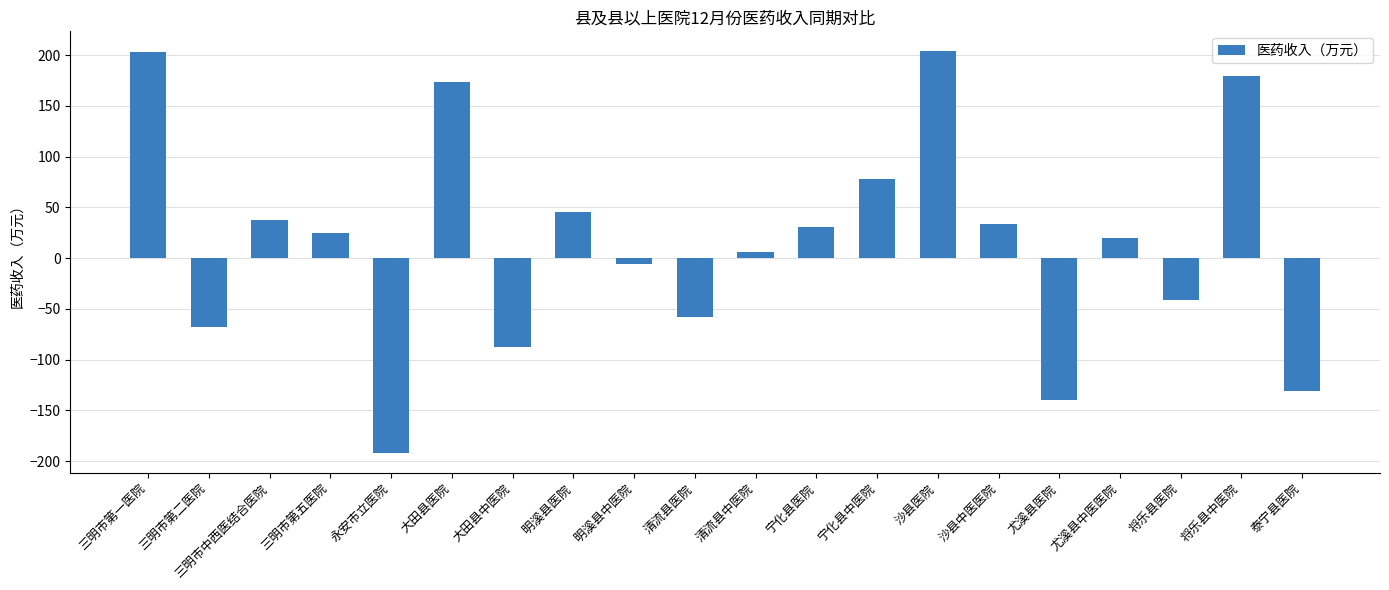

What is the change in value from 三明市第一医院 to 泰宁县医院?

-333.6